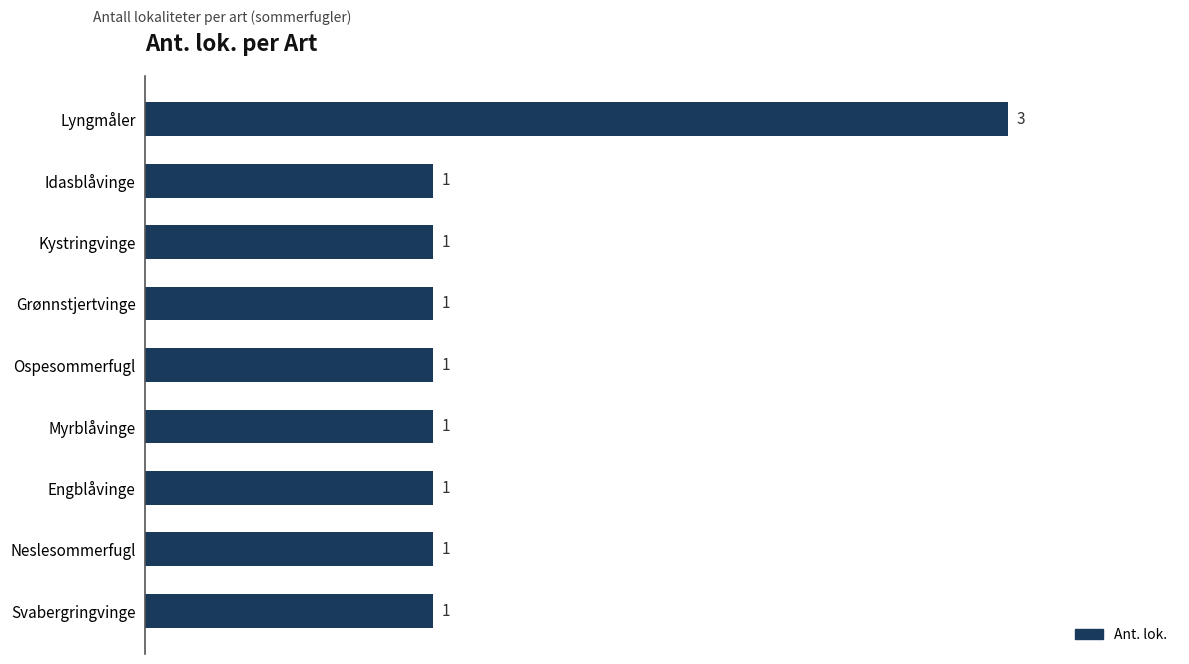

How many categories are shown in the chart?

9